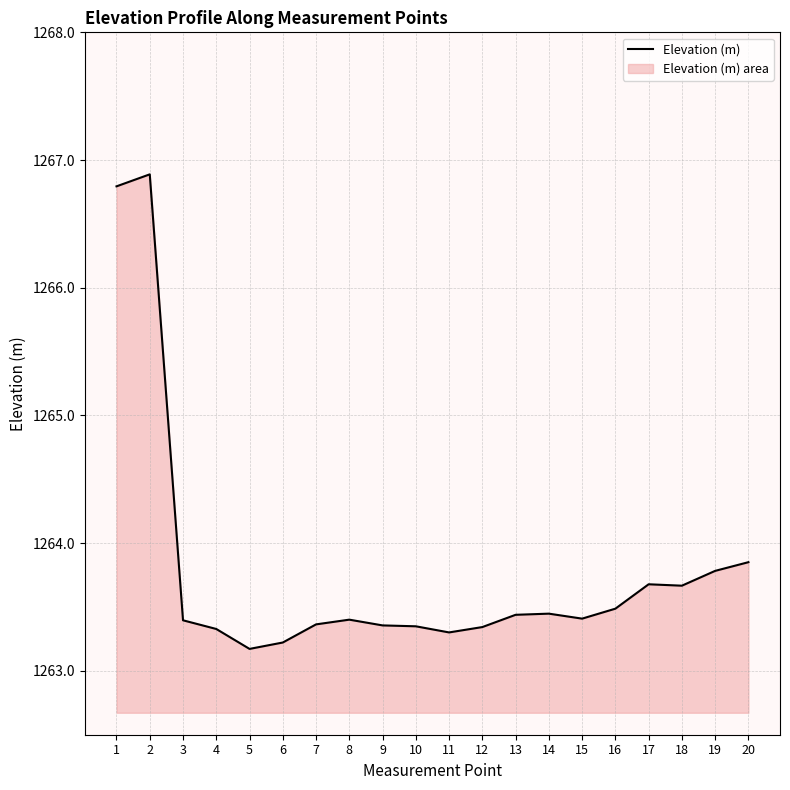

How many lines are shown in the chart?

1